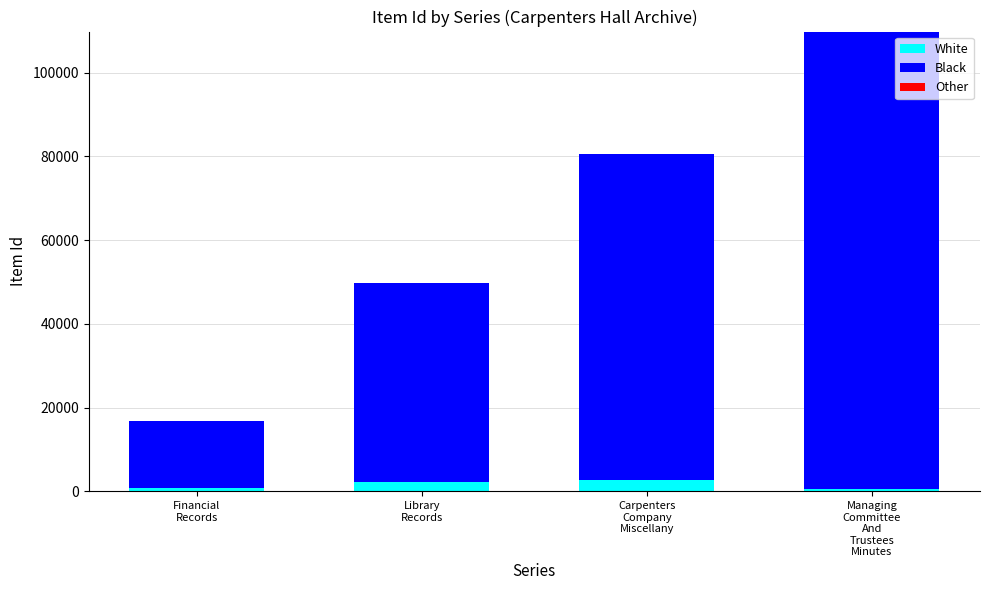

How many bars are there in total?

4